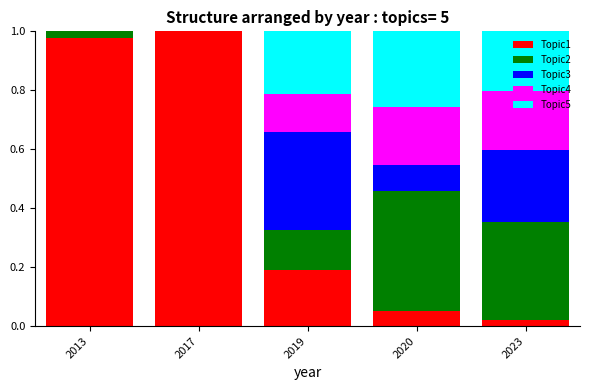

True or false: Topic1 has a value of 0.2 at 2019.

True